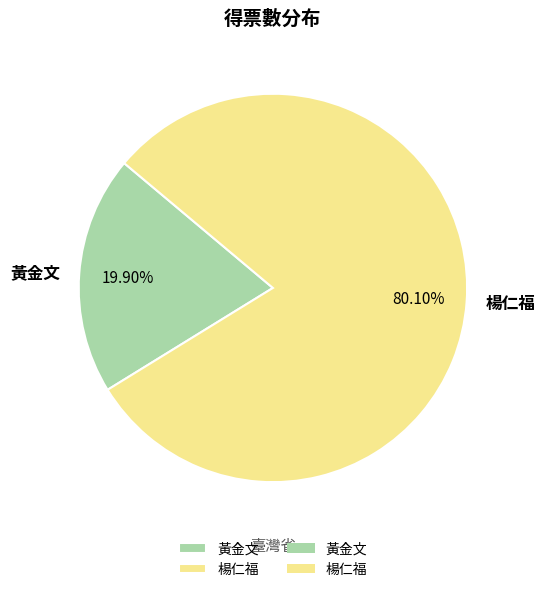

What is the total percentage of 楊仁福 and 黃金文?

100.0%